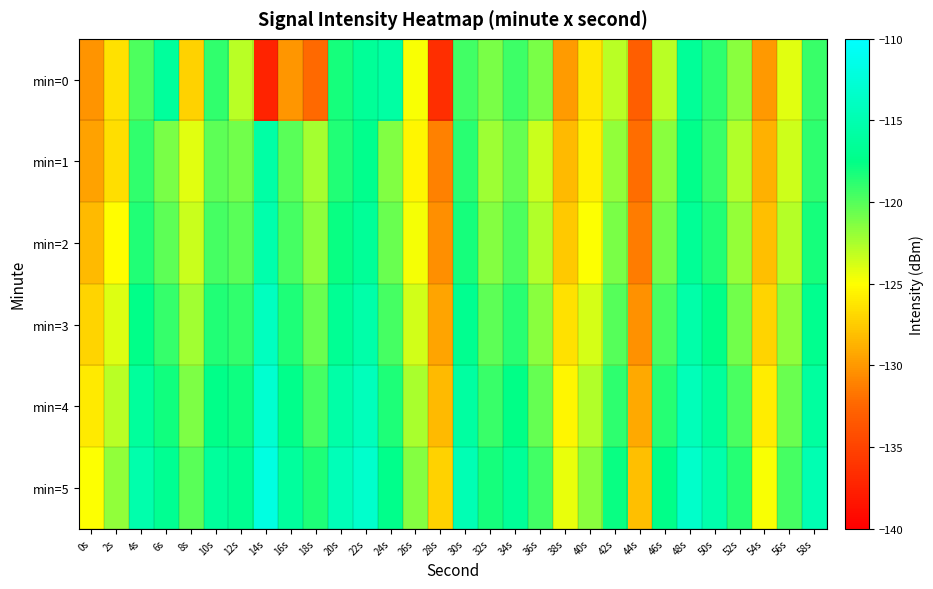

Which series has the largest total across all categories?

min=5